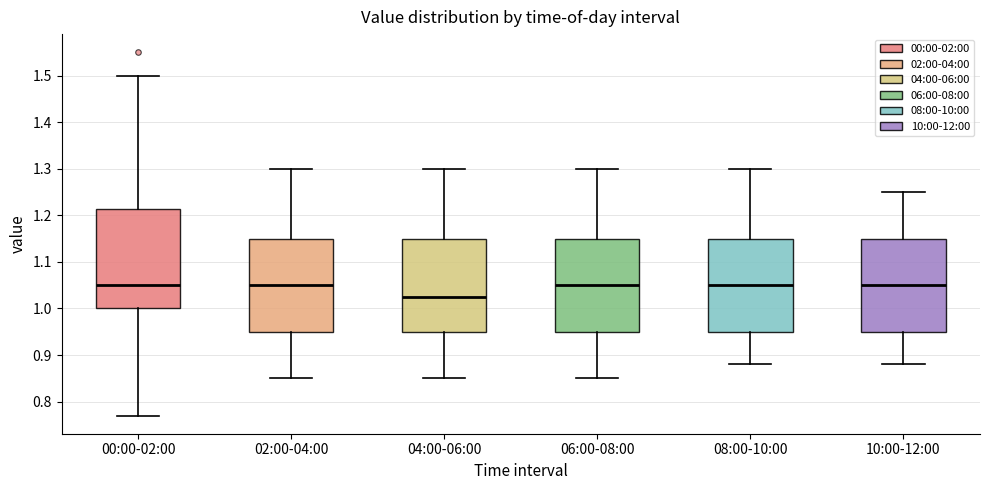

Reading left to right, read every box against the y-axis: the position of its median line, the range the box covers, and the ends of its whiskers. The values are not printed on the chart, so give them approximately, as read against the axis.

00:00-02:00: median 1.05, box 1.00 to 1.21, whiskers 0.77 to 1.50
02:00-04:00: median 1.05, box 0.95 to 1.15, whiskers 0.85 to 1.30
04:00-06:00: median 1.03, box 0.95 to 1.15, whiskers 0.85 to 1.30
06:00-08:00: median 1.05, box 0.95 to 1.15, whiskers 0.85 to 1.30
08:00-10:00: median 1.05, box 0.95 to 1.15, whiskers 0.88 to 1.30
10:00-12:00: median 1.05, box 0.95 to 1.15, whiskers 0.88 to 1.25